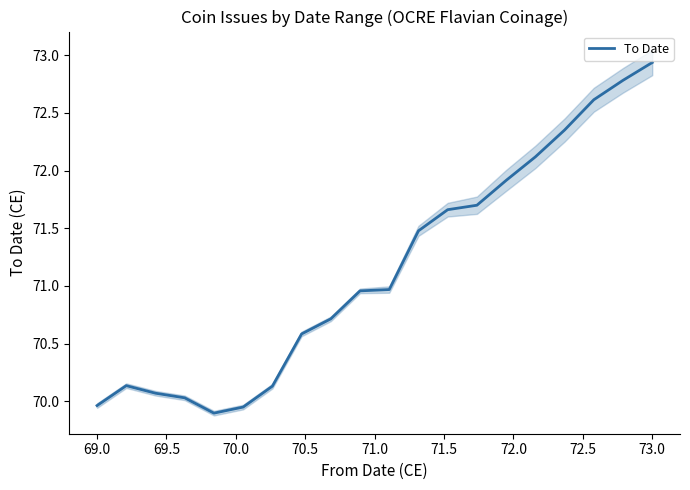

What is the value of the 8th point from the left?

70.6